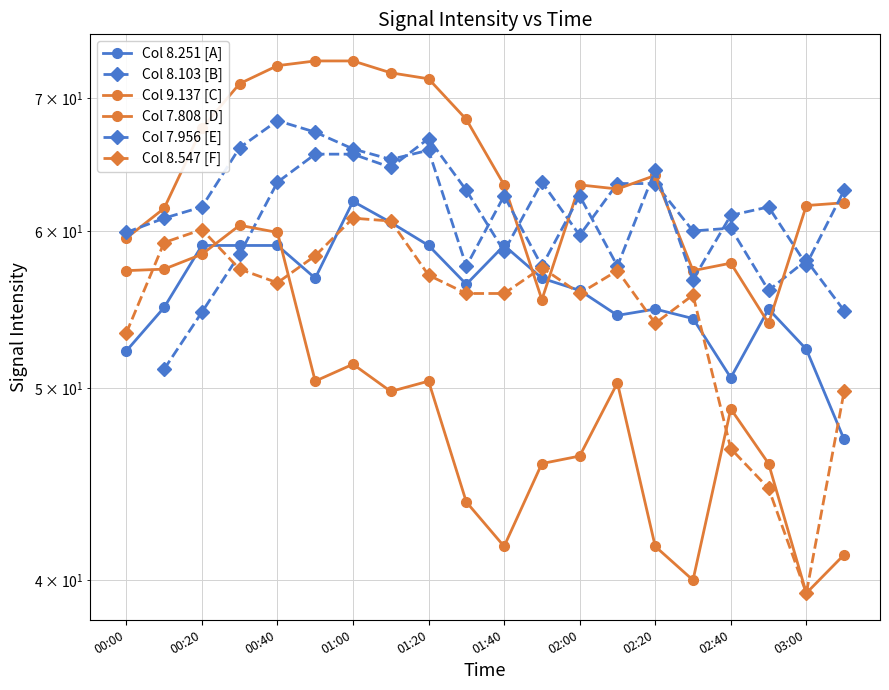

Is this an area chart (filled region under the line)?

No